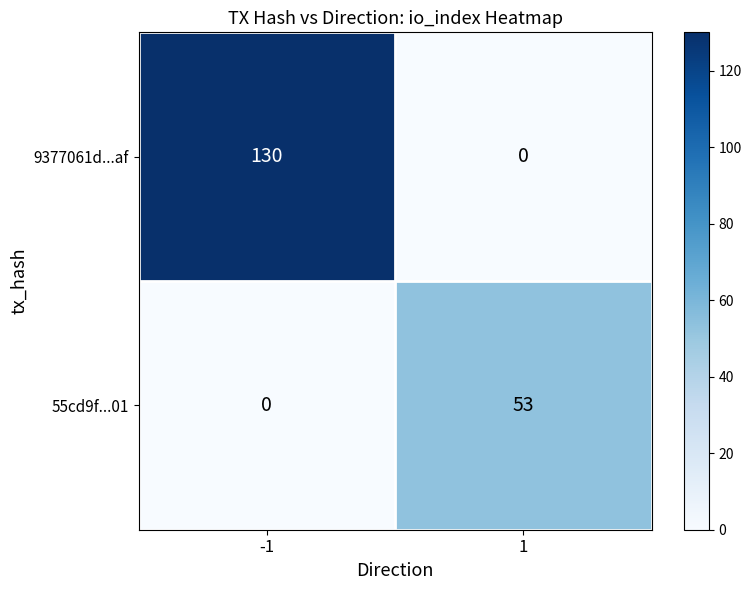

Reading right to left, extract all data points from this chart.

9377061d...af: 0	130
55cd9f...01: 53	0